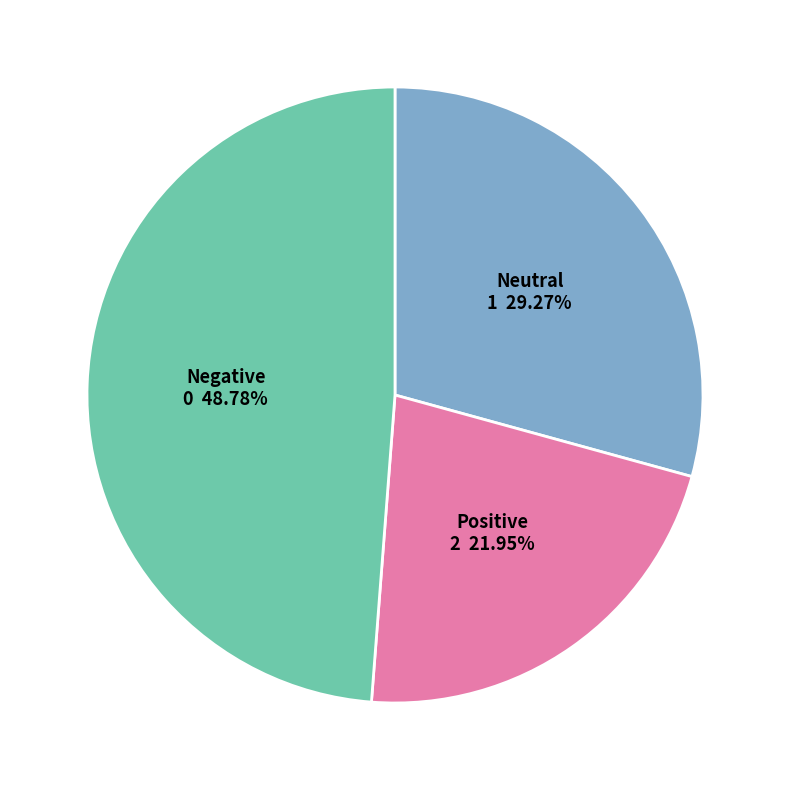

How many slices are in this pie chart?

3